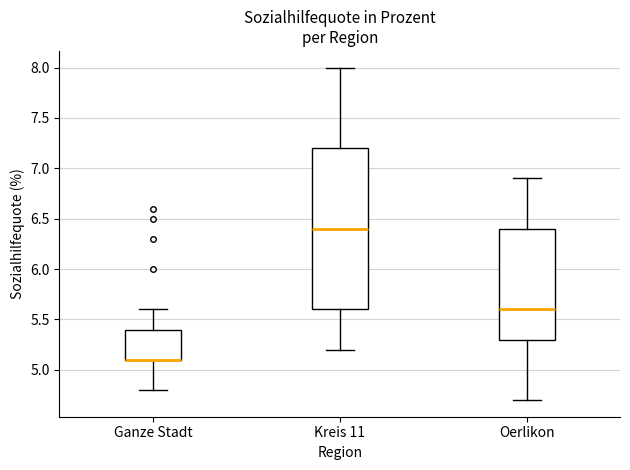

Where is the upper edge of the box for Ganze Stadt on the y-axis? The values are not printed on the chart, so give them approximately, as read against the axis.

5.4